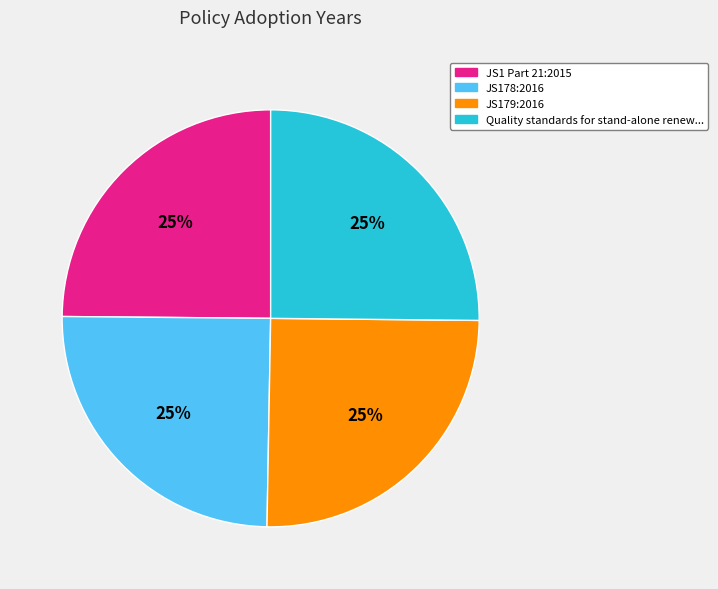

To the nearest percent, what percentage of the pie is JS179:2016?

25%